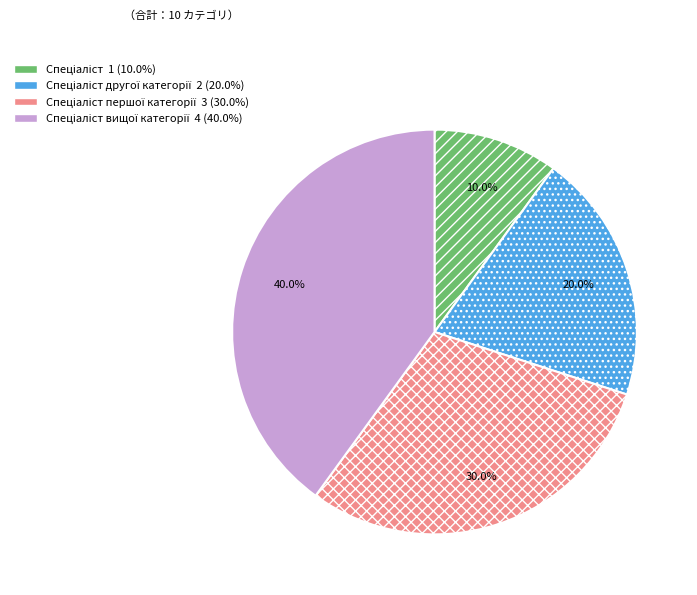

Is there a majority slice in this chart?

No